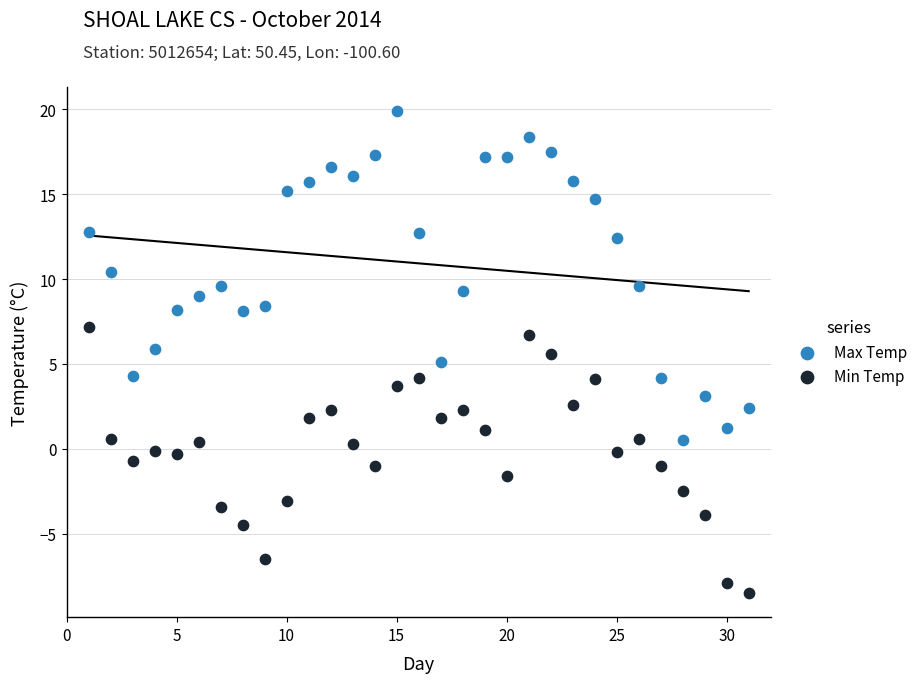

Which series reaches the maximum Y coordinate?

Max Temp